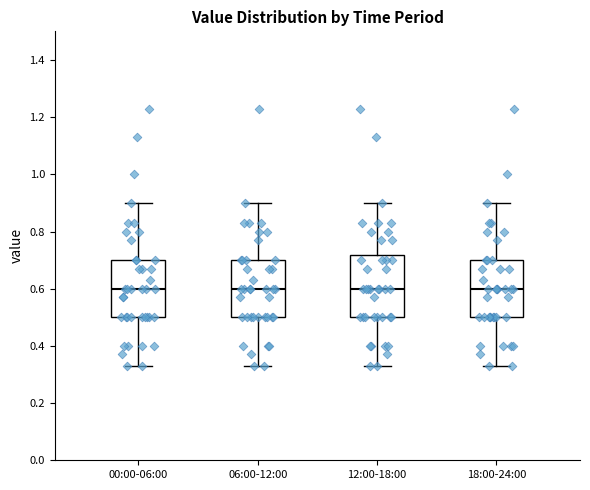

Where does the upper whisker of the box for 06:00-12:00 end on the y-axis? The values are not printed on the chart, so give them approximately, as read against the axis.

0.90